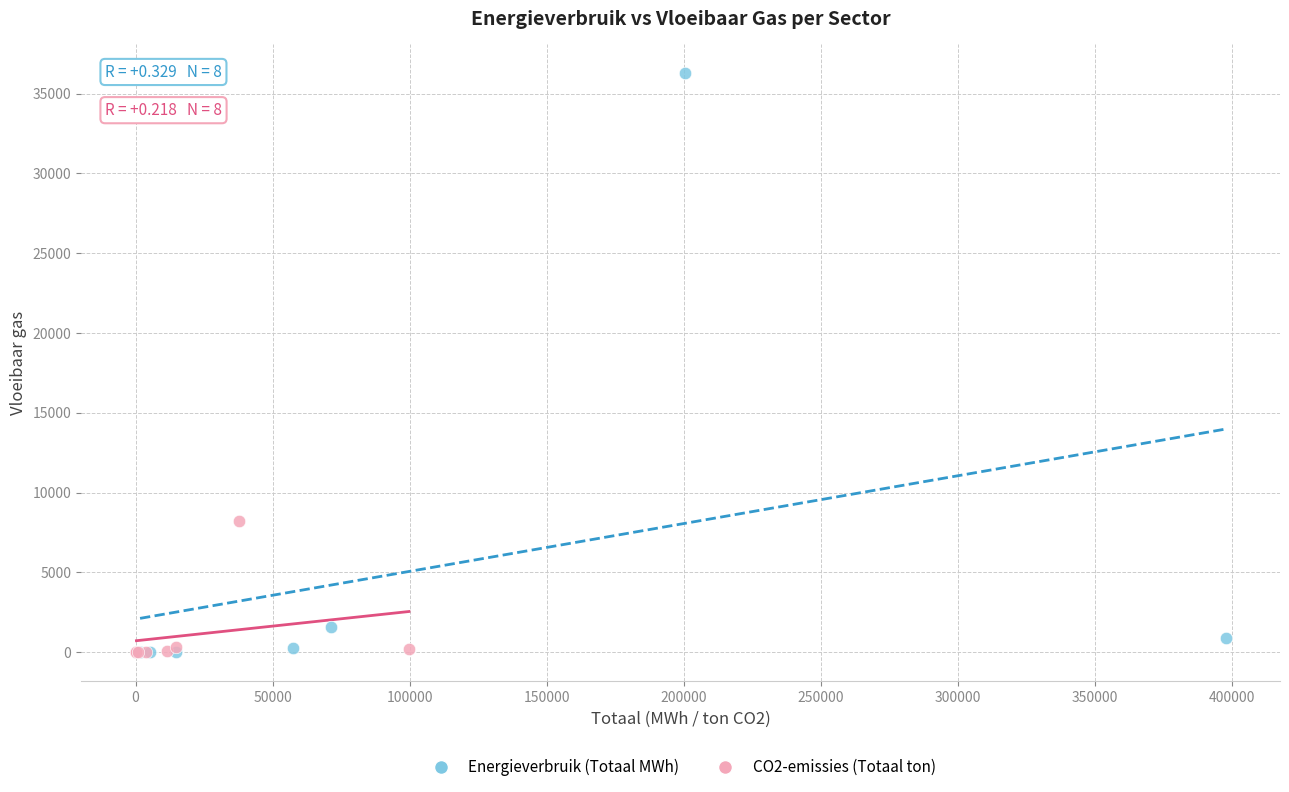

Which series has the widest spread of Y values?

Energieverbruik (Totaal MWh)